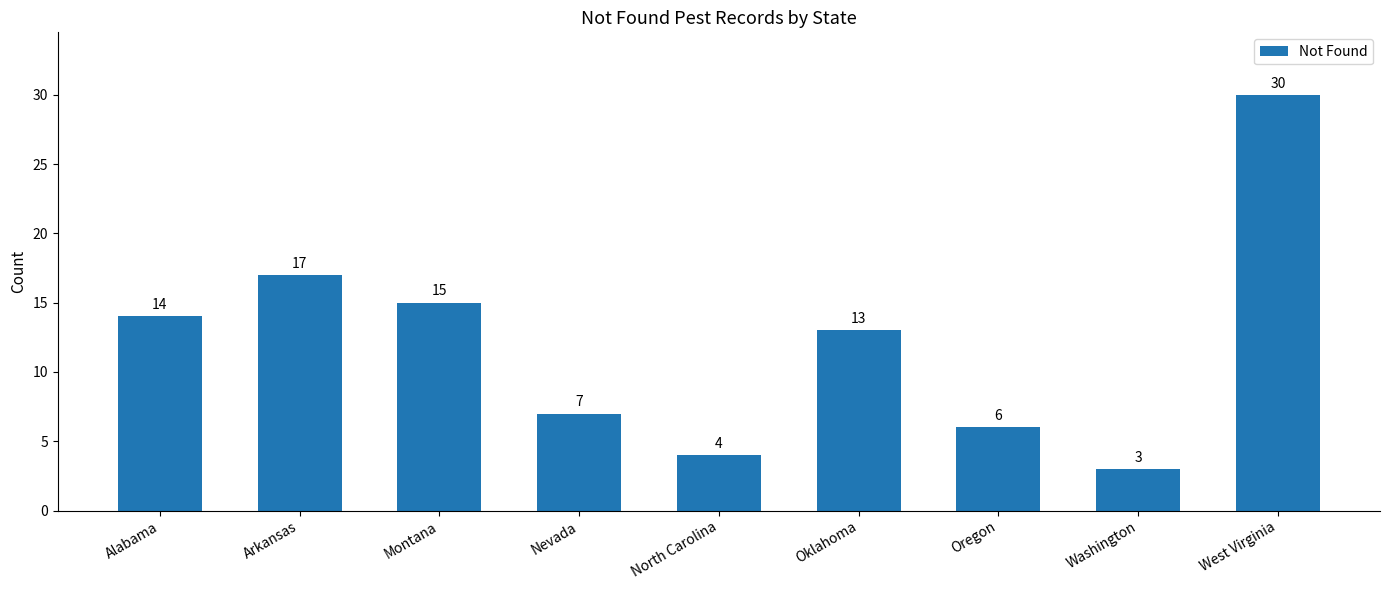

What is the ratio of the value at Oklahoma to the value at Washington?

4.3